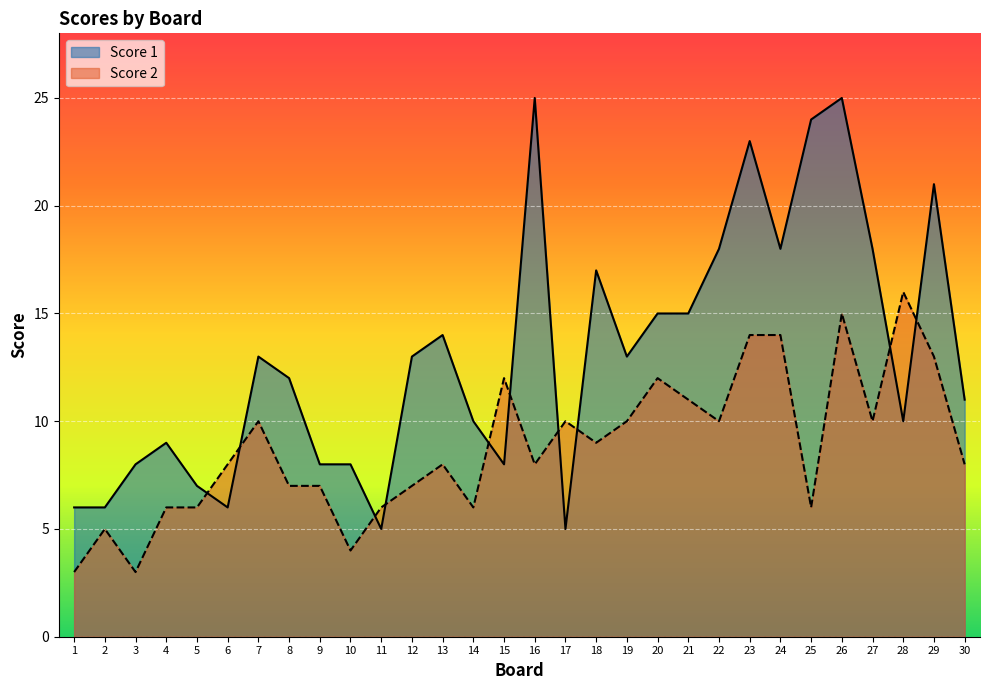

Which has a higher value, 20 or 14?

20